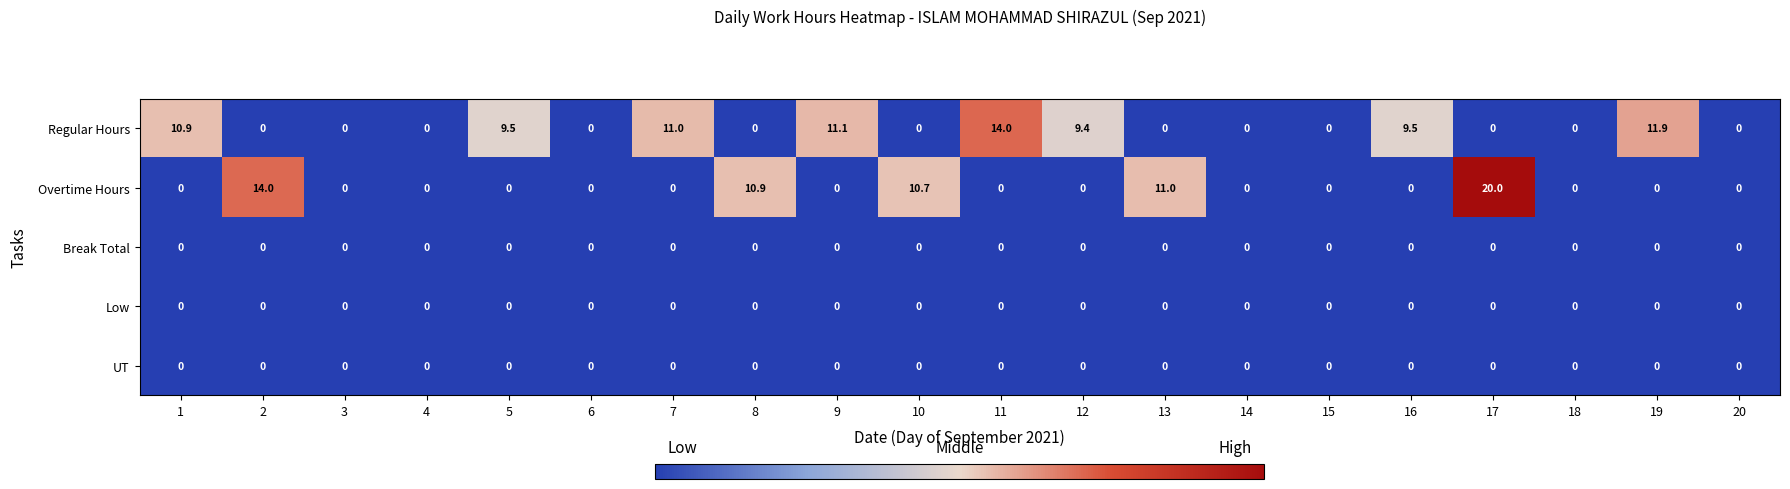

Which series has the largest total across all categories?

Regular Hours